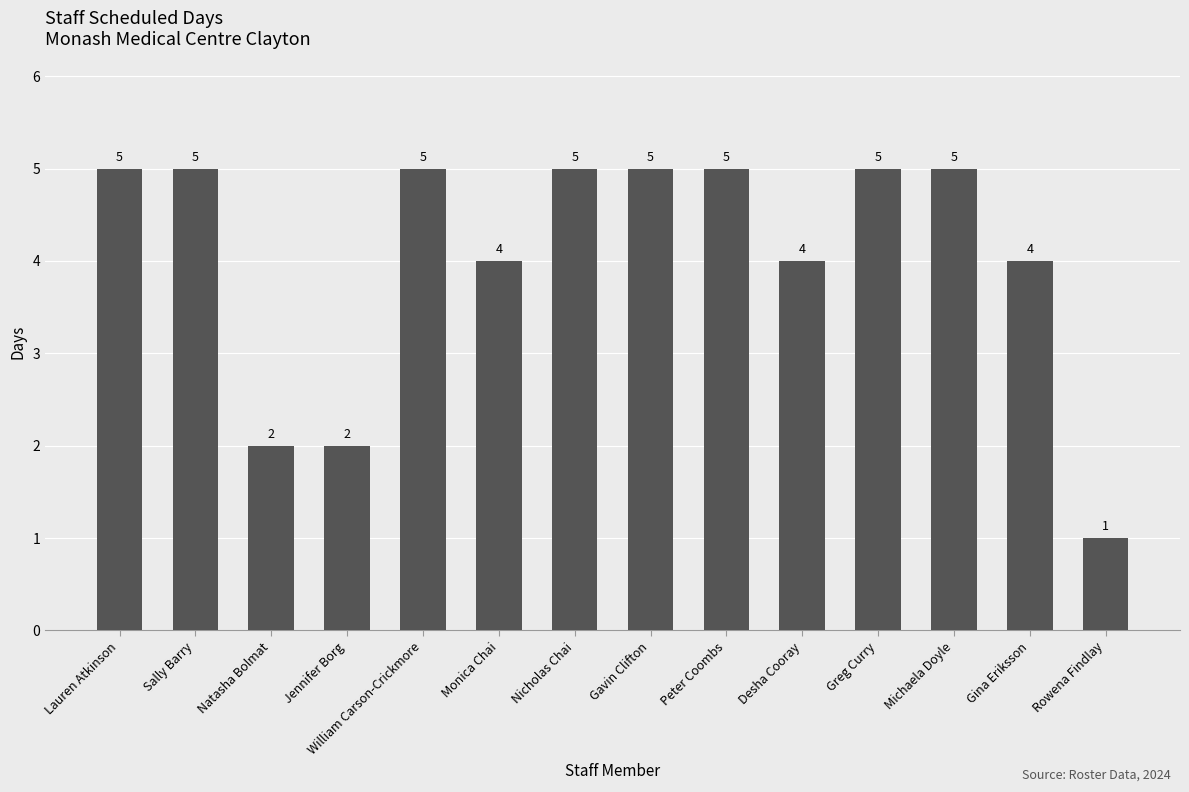

What is the sum of all values?

57